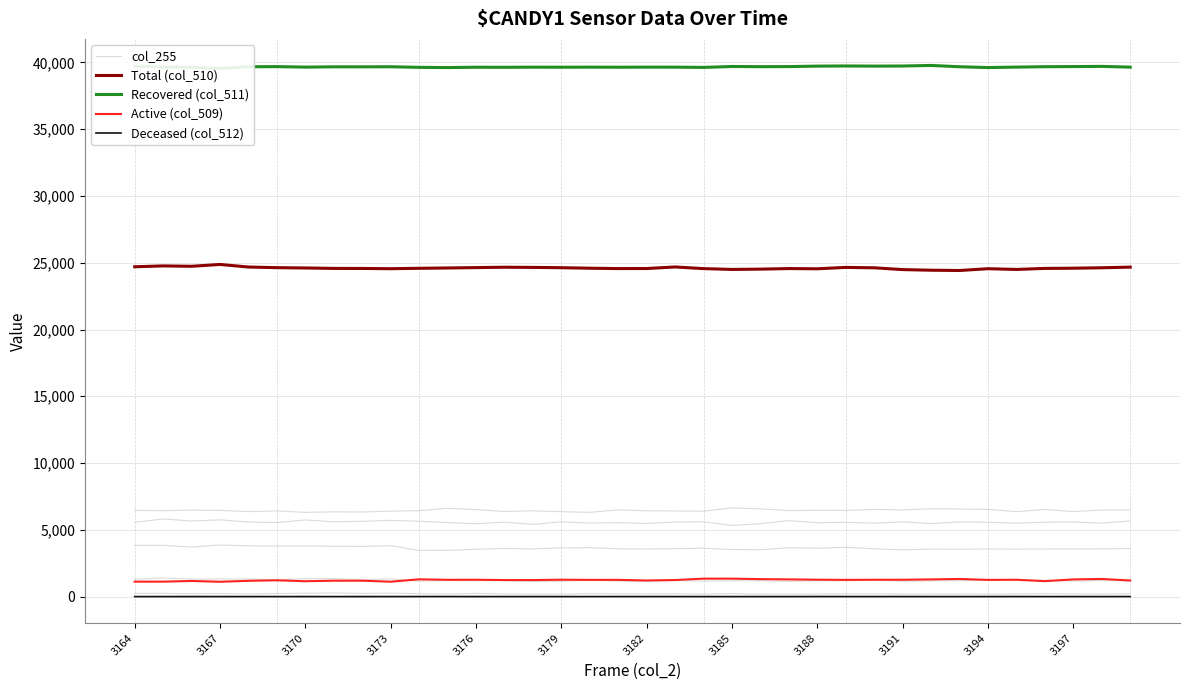

True or false: Recovered (col_511) has more than 1 interior local peaks.

True